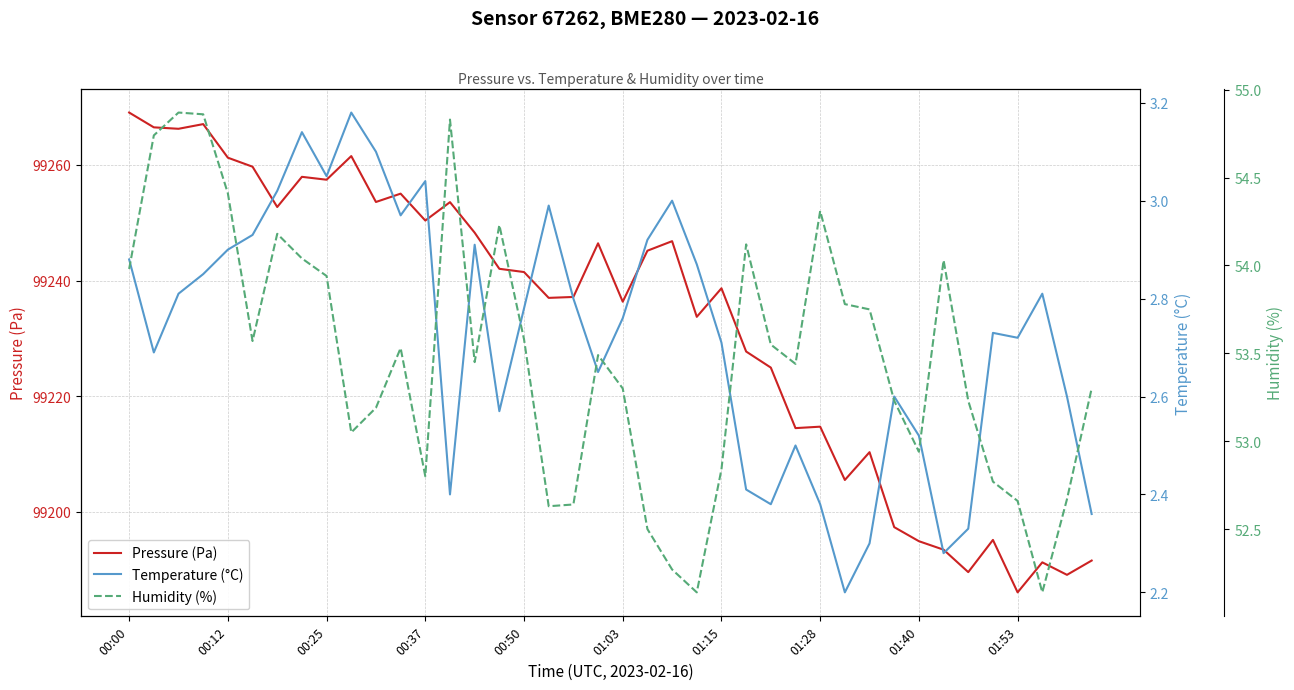

What is the difference between the maximum and minimum values in the Temperature (°C) series?

1.0